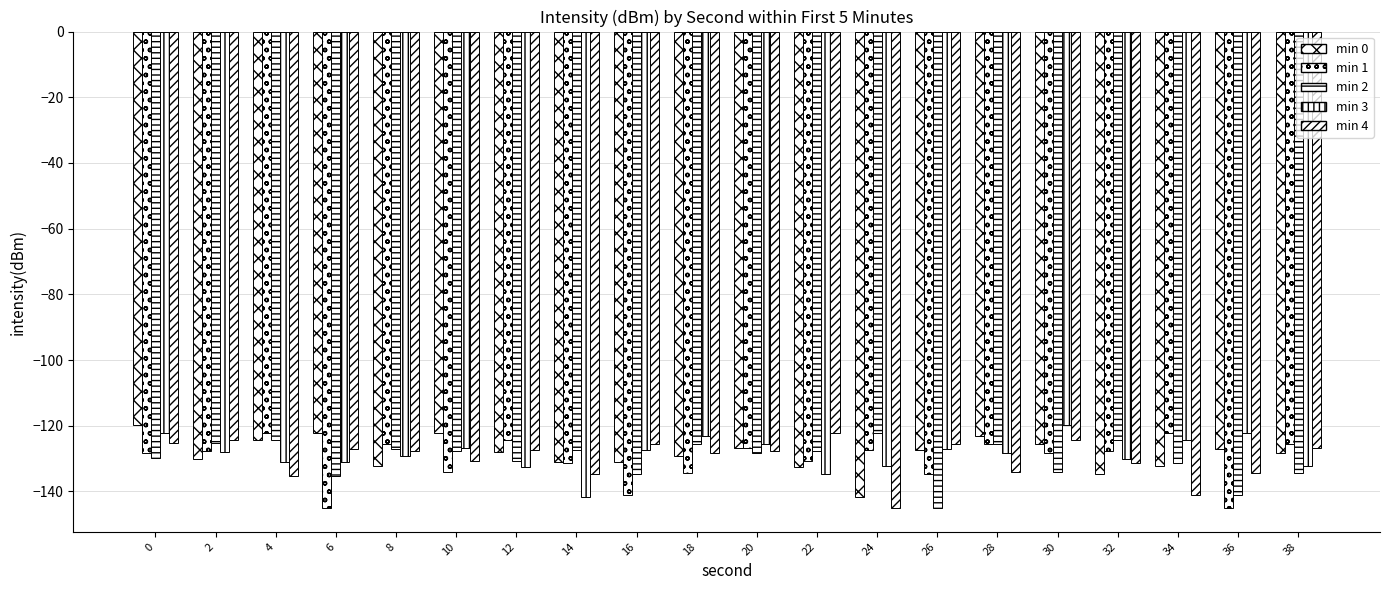

Reading left to right, what are all the values shown in this chart?

min 0: -119.9	-130.1	-124.3	-122.1	-132.2	-122.3	-128.1	-131.0	-130.9	-129.2	-126.9	-132.6	-141.8	-127.4	-123.0	-125.5	-134.7	-132.3	-127.0	-128.3
min 1: -128.3	-127.8	-122.2	-145.0	-125.7	-134.2	-124.4	-131.5	-141.1	-134.5	-126.9	-130.8	-127.3	-134.8	-125.5	-128.3	-127.8	-122.2	-145.0	-125.7
min 2: -129.8	-125.1	-124.3	-135.3	-127.0	-127.7	-130.8	-127.3	-134.8	-125.5	-128.3	-127.8	-122.2	-145.0	-125.7	-134.2	-124.4	-131.5	-141.1	-134.5
min 3: -122.3	-128.1	-131.0	-130.9	-129.2	-126.9	-132.6	-141.8	-127.4	-123.0	-125.5	-134.7	-132.3	-127.0	-128.3	-119.9	-130.1	-124.3	-122.1	-132.2
min 4: -125.1	-124.3	-135.3	-127.0	-127.7	-130.8	-127.3	-134.8	-125.5	-128.3	-127.8	-122.2	-145.0	-125.7	-134.2	-124.4	-131.5	-141.1	-134.5	-126.9